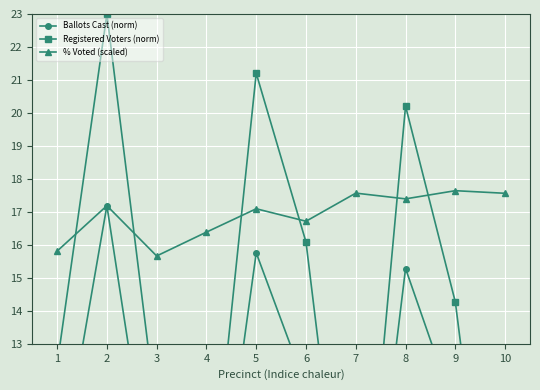

Between 5 and 3, which is larger?

5